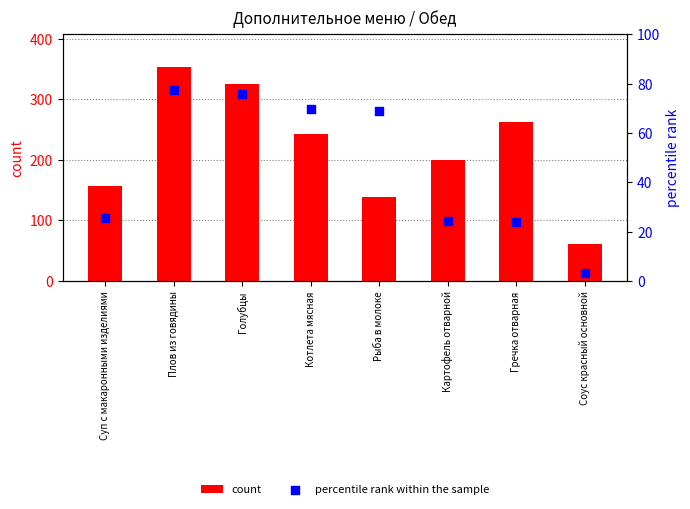

At how many categories does at least one series exceed 338?

1